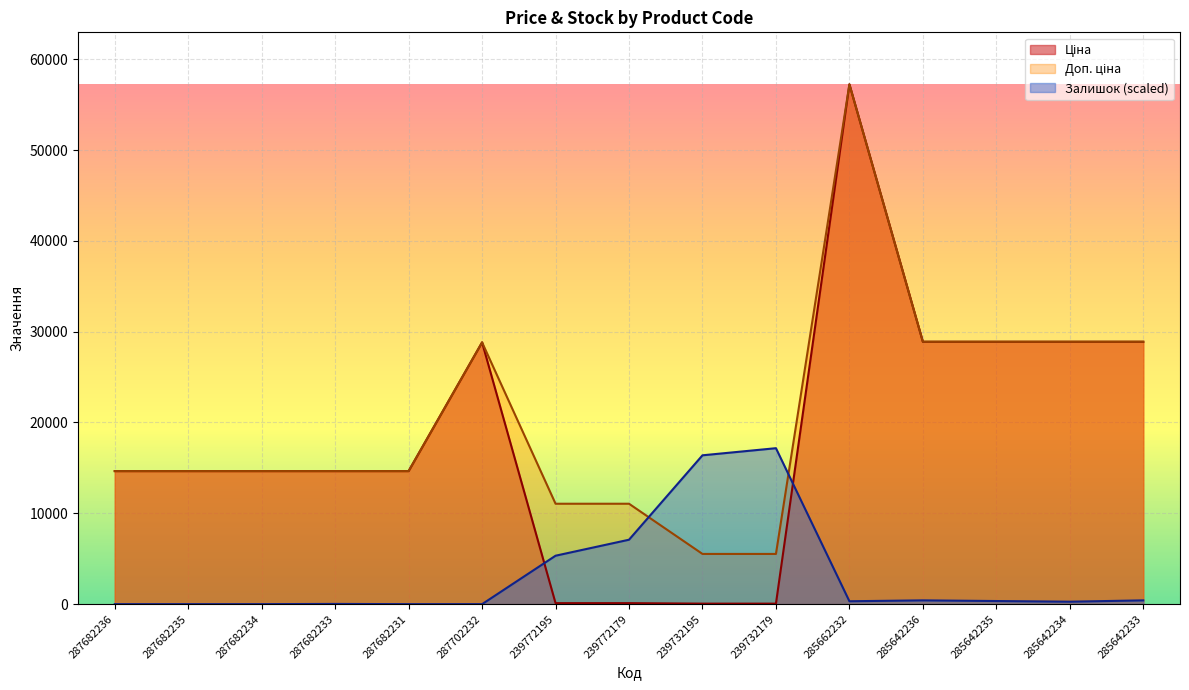

Which series has the largest total across all categories?

Доп. ціна